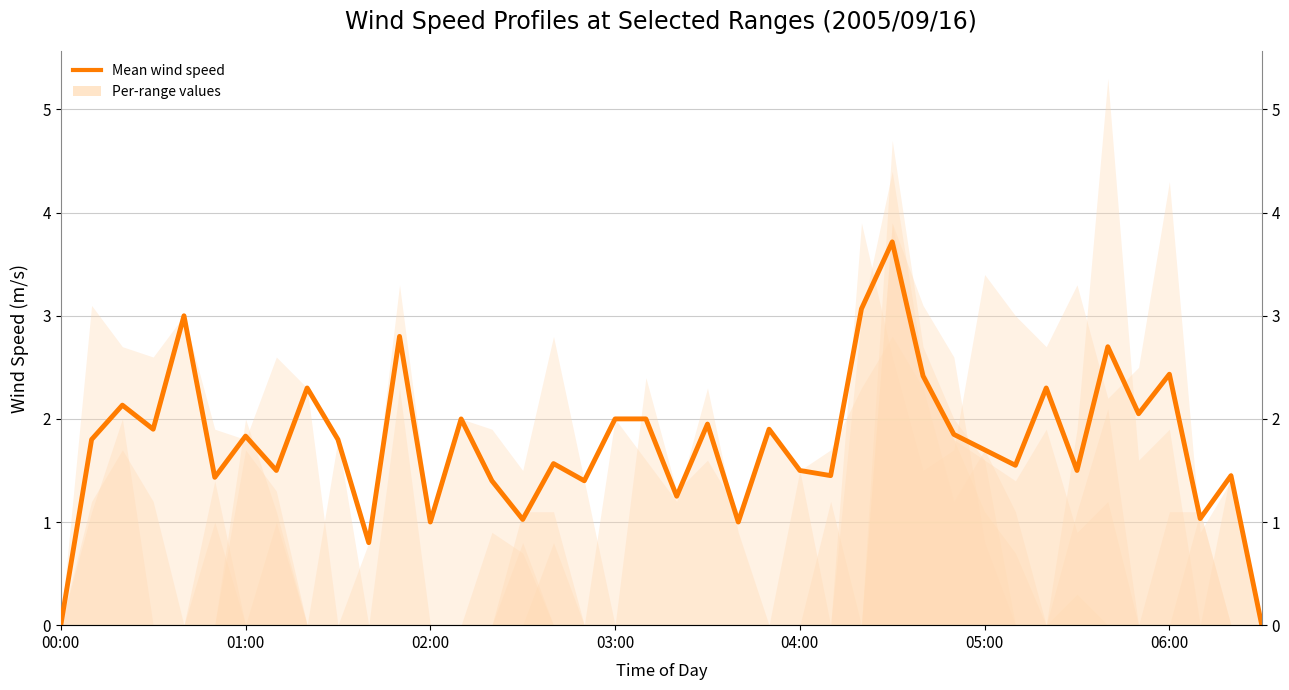

What is the change in value from 17 to 33?

+0.1